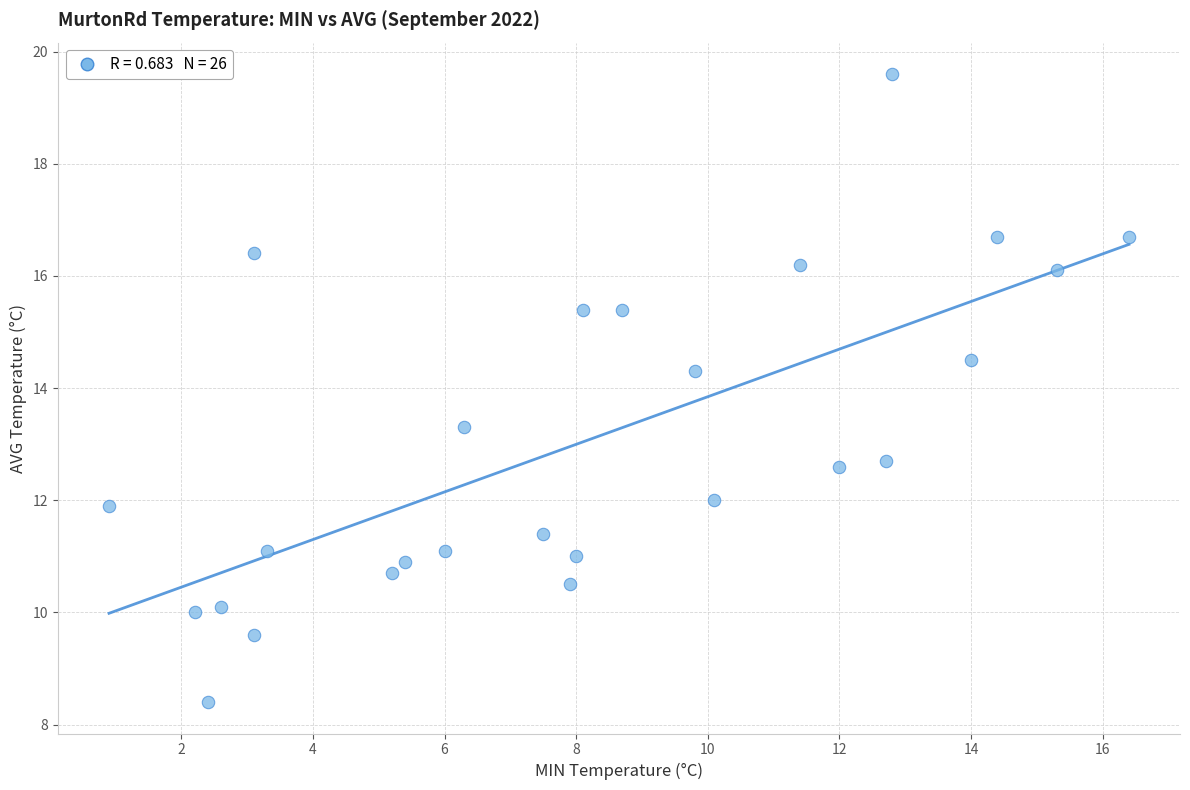

What is the range of X values (max minus min)?

15.5